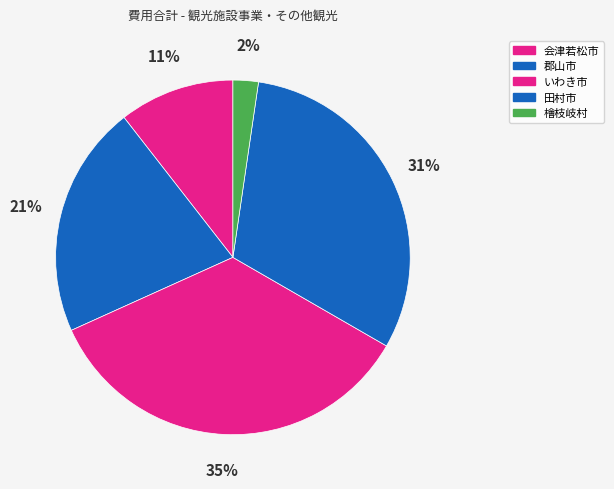

True or false: 田村市 accounts for 31% of the total.

True